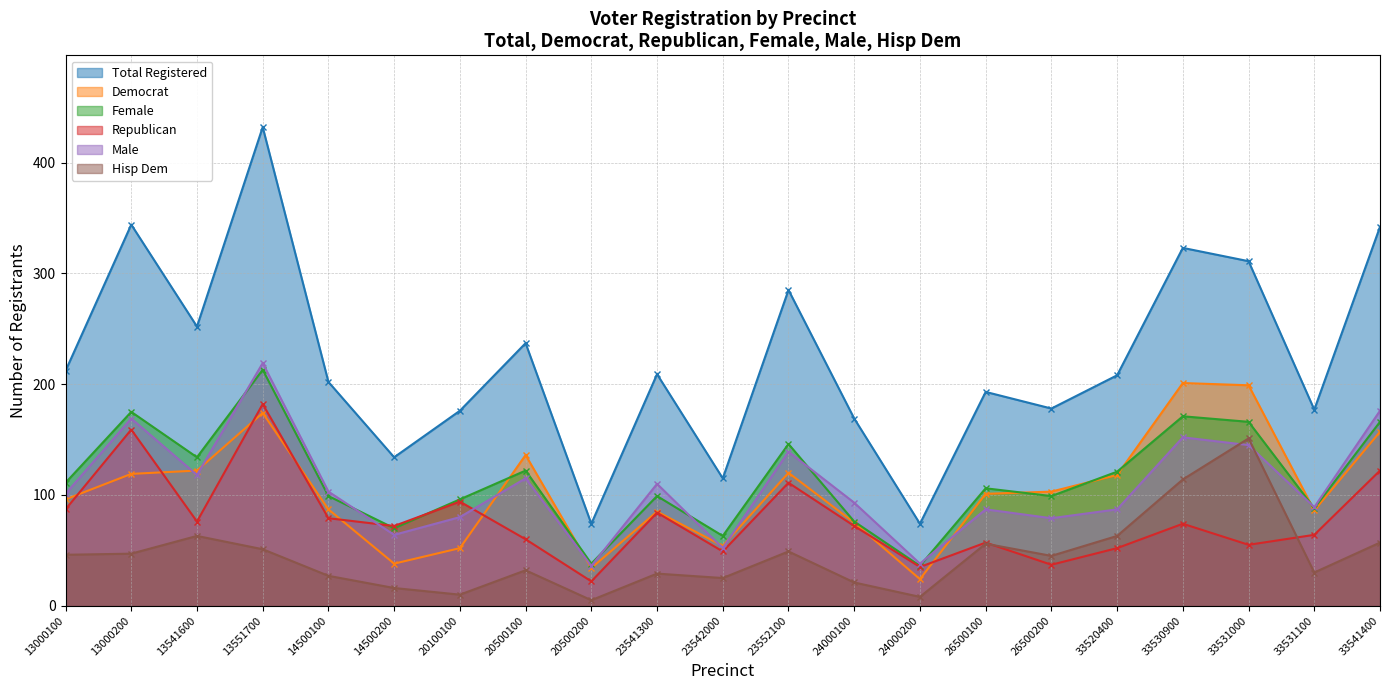

Which series has the largest total across all categories?

Total Registered